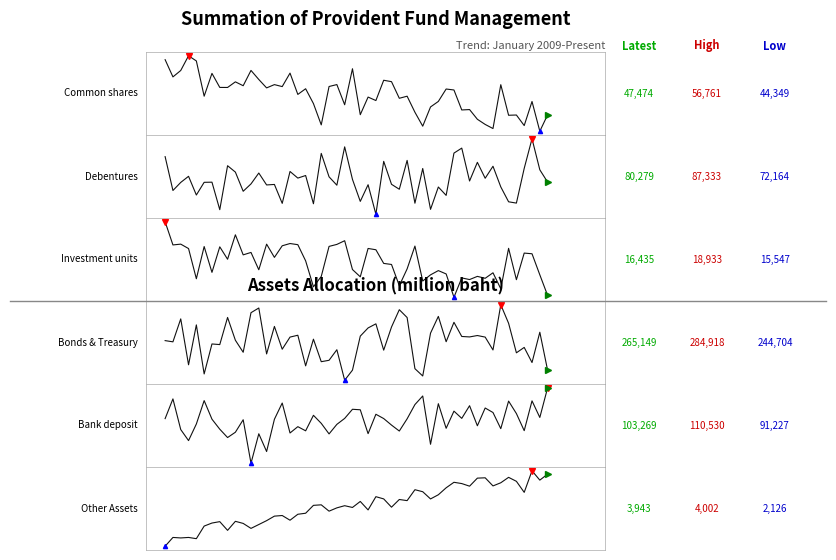

True or false: Other Assets has a value of 3942.6 at January 2010.

True